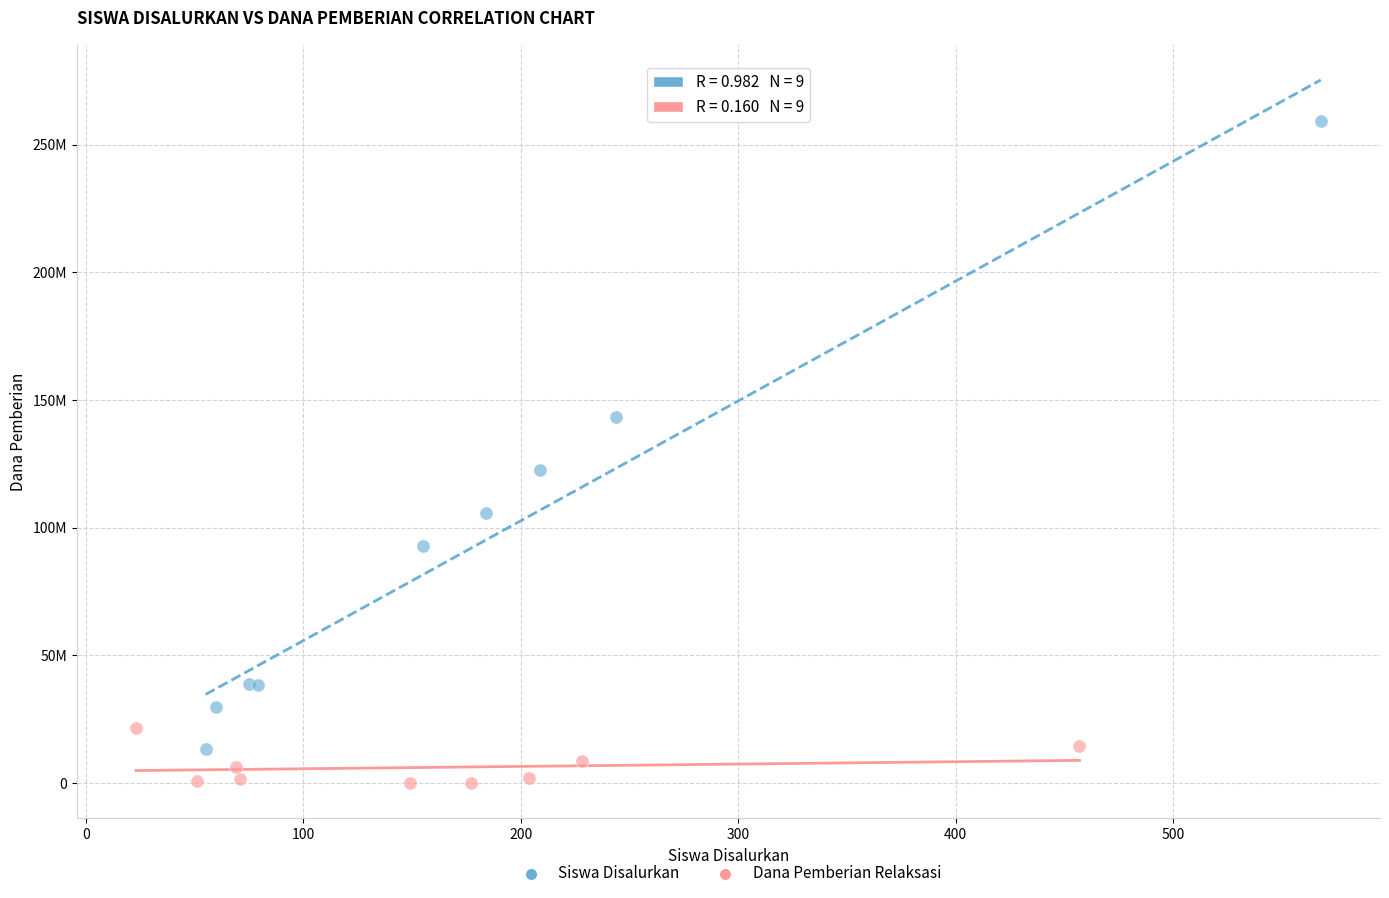

Which series has the widest spread of Y values?

Siswa Disalurkan